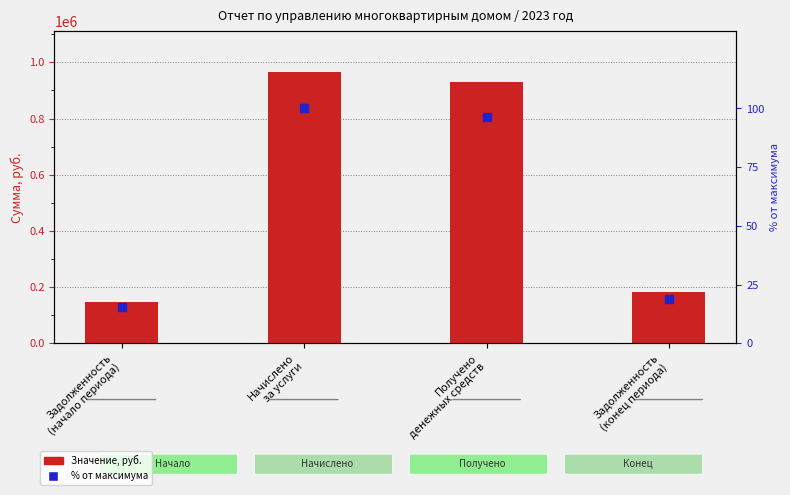

Which series has the largest Y range (max minus min)?

Значение, руб.